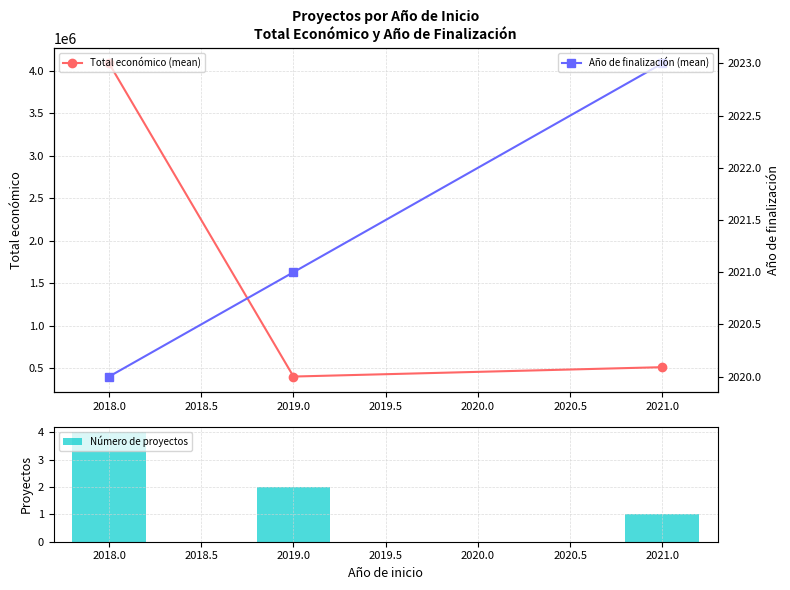

What is the value of the Total económico (mean) point at the 1st from the left?

4086375.5